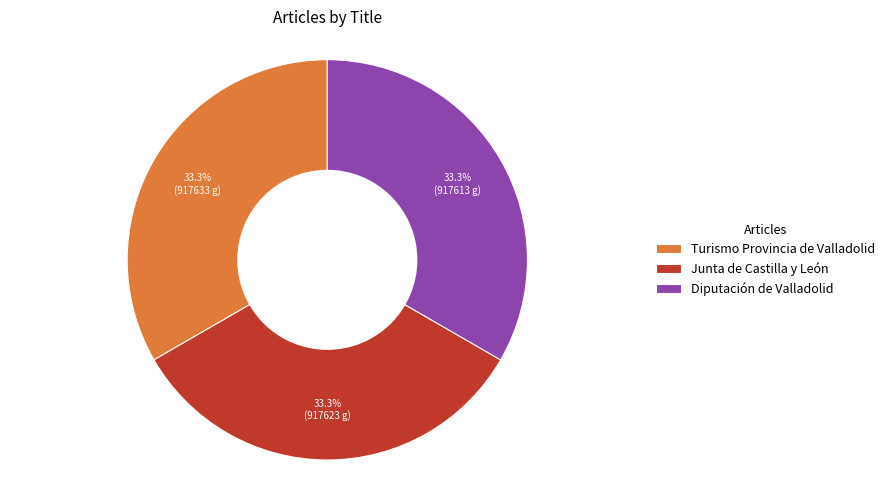

Is there a majority slice in this chart?

No